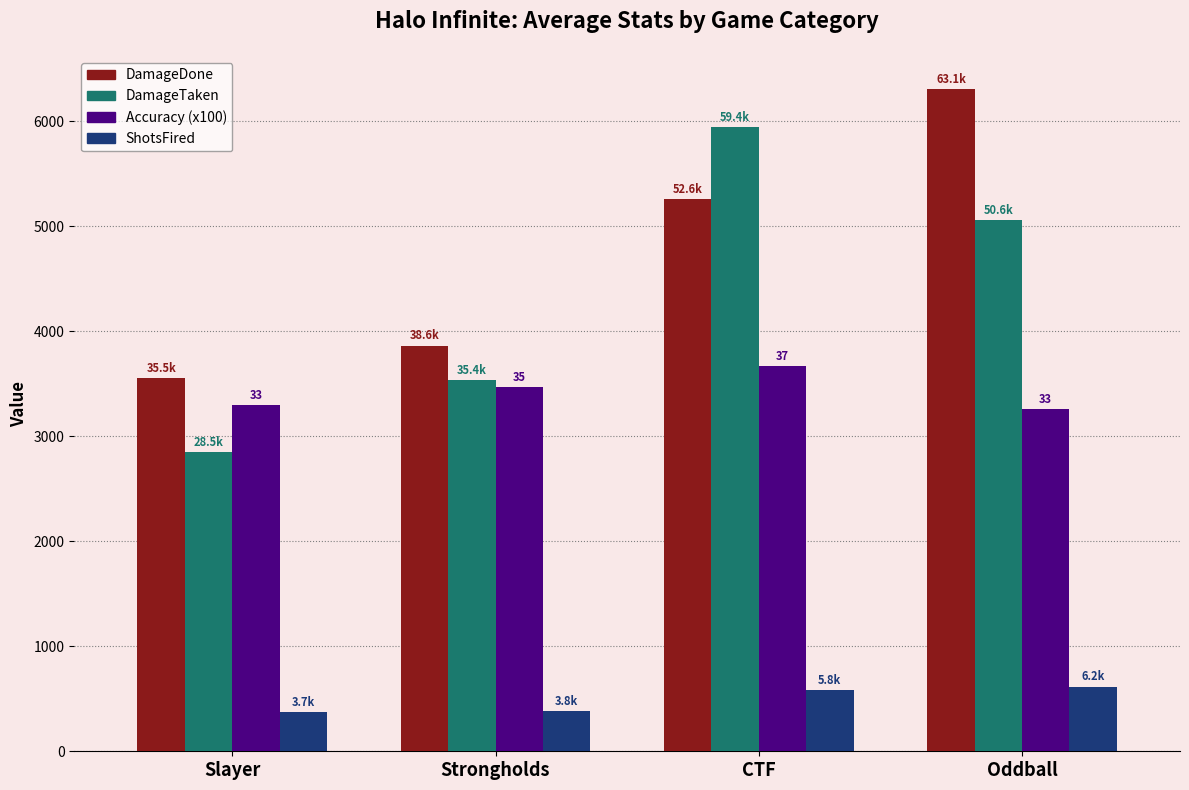

What is the label of the 4th bar from the right?

Slayer